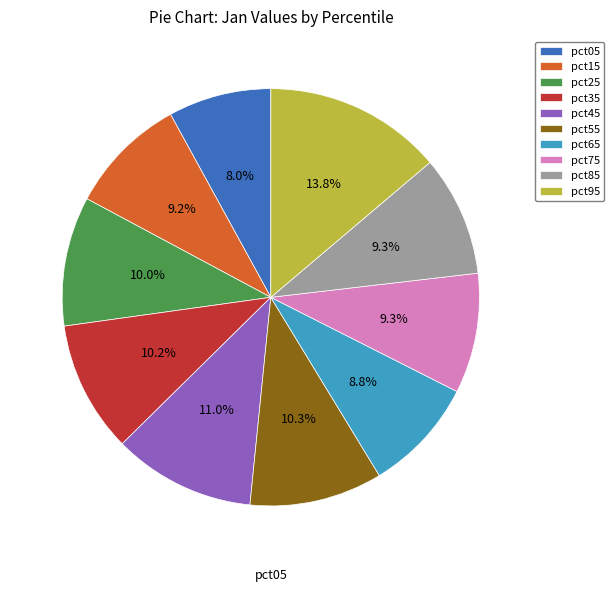

What is the smallest slice in the pie chart?

pct05